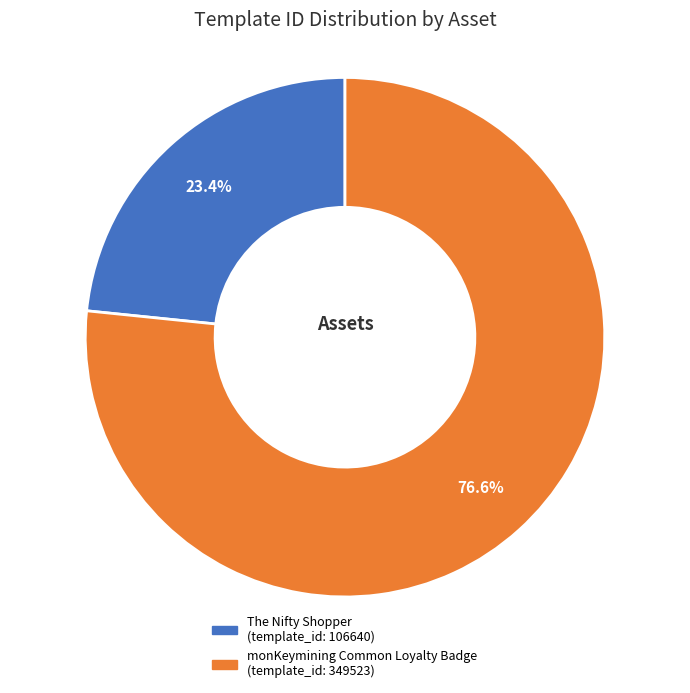

To the nearest percent, what is the difference between the The Nifty Shopper and monKeymining Common Loyalty Badge slice percentages?

53%